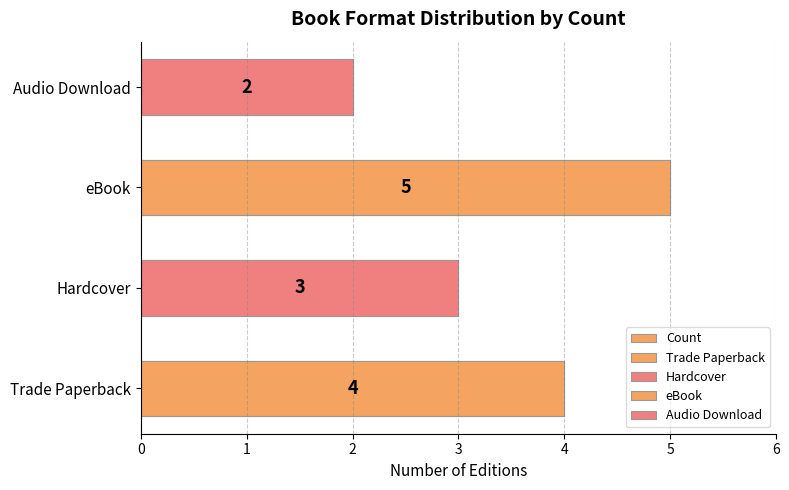

List the labels in order of value, smallest first.

Audio Download, Hardcover, Trade Paperback, eBook